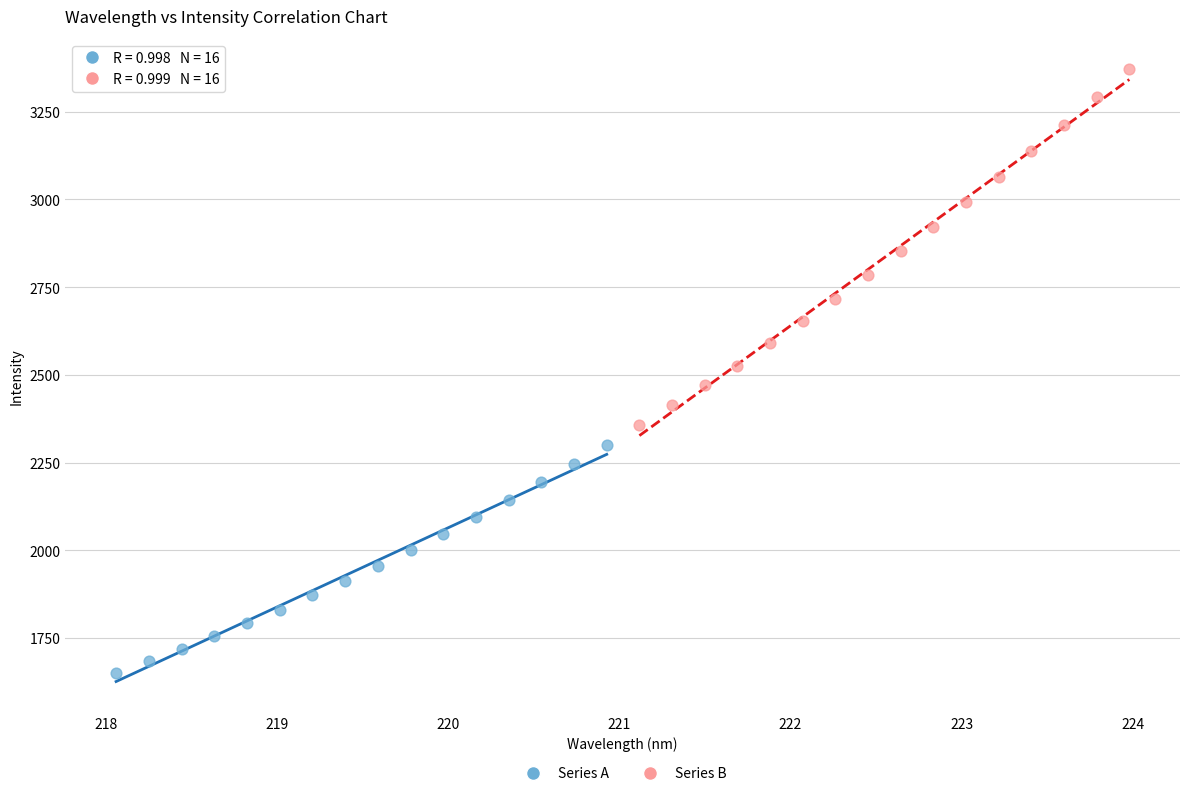

Which series has the largest Y range (max minus min)?

Series B